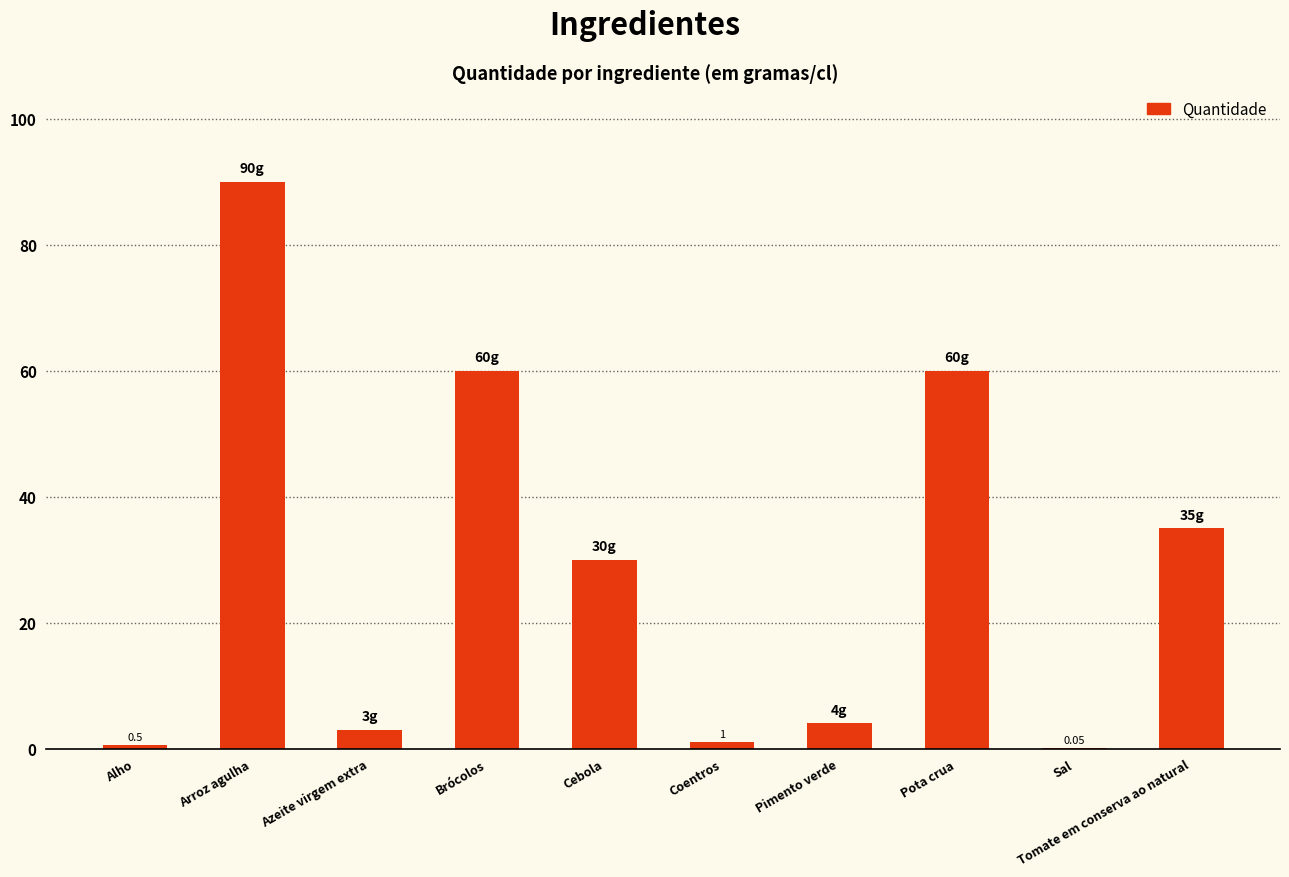

What is the sum of the values at Pota crua and Tomate em conserva ao natural?

95.0